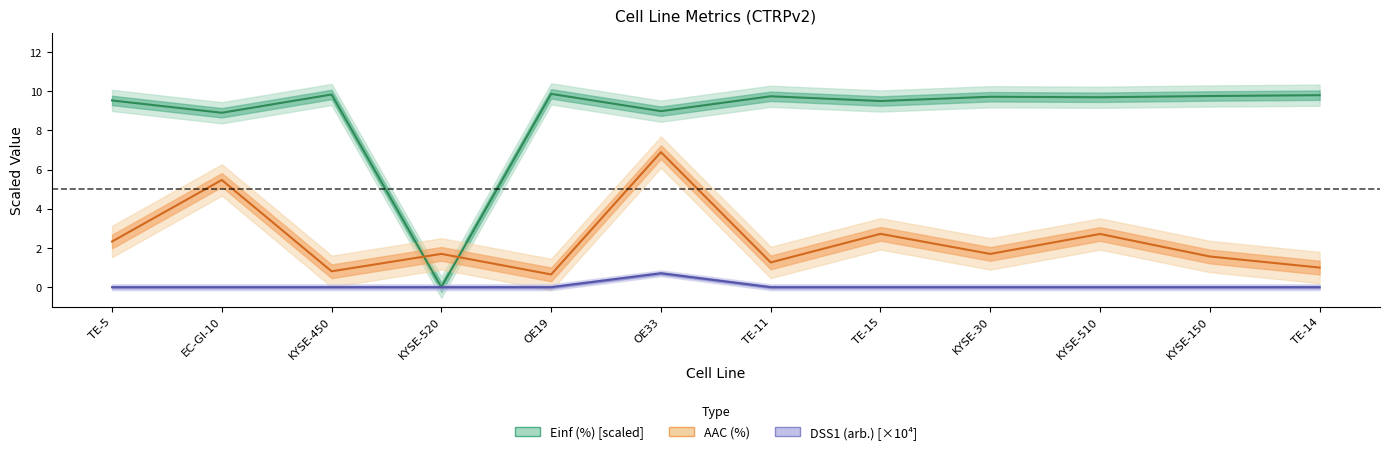

Rank the categories by Einf (%) value from highest to lowest.

OE19, KYSE-450, TE-14, KYSE-150, TE-11, KYSE-30, KYSE-510, TE-5, TE-15, OE33, EC-GI-10, KYSE-520